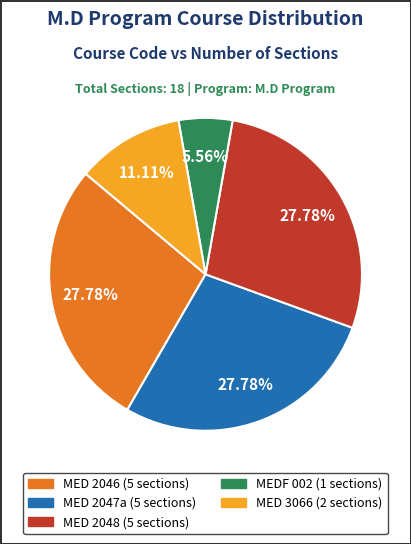

Between MED 2048 and MED 3066, which is larger?

MED 2048